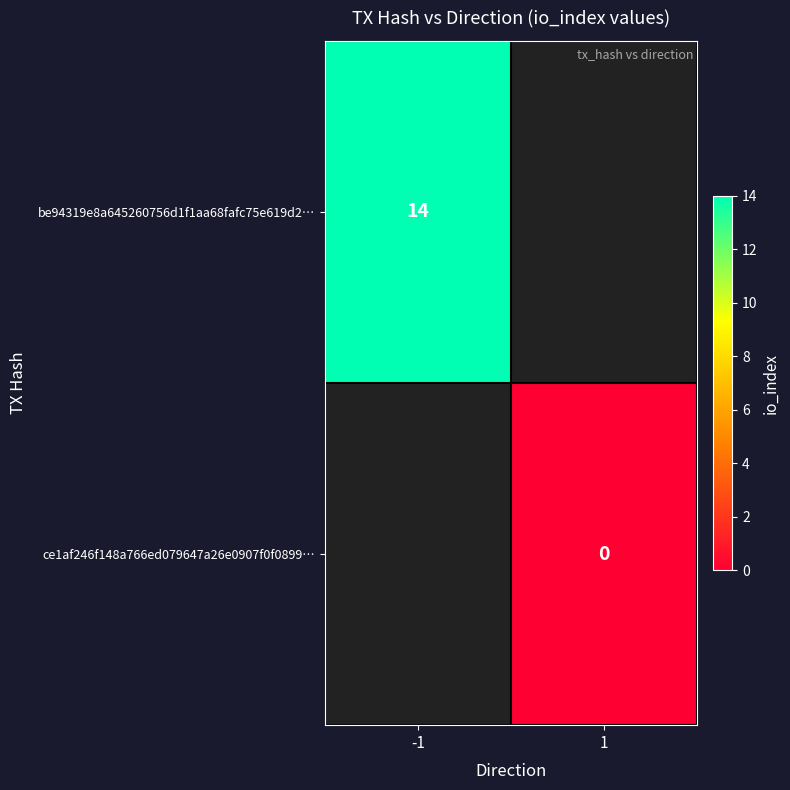

The be94319e8a645260756d1f1aa68fafc75e619d2… series shows 22 at -1. True or false?

False